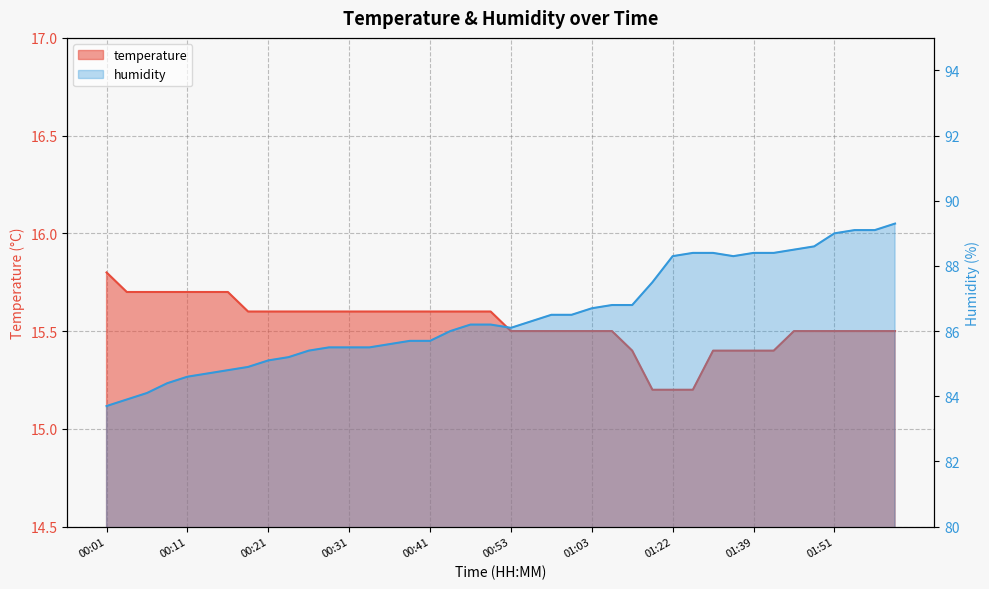

Is the value of temperature at 01:33 greater than the value of humidity at 01:44?

No